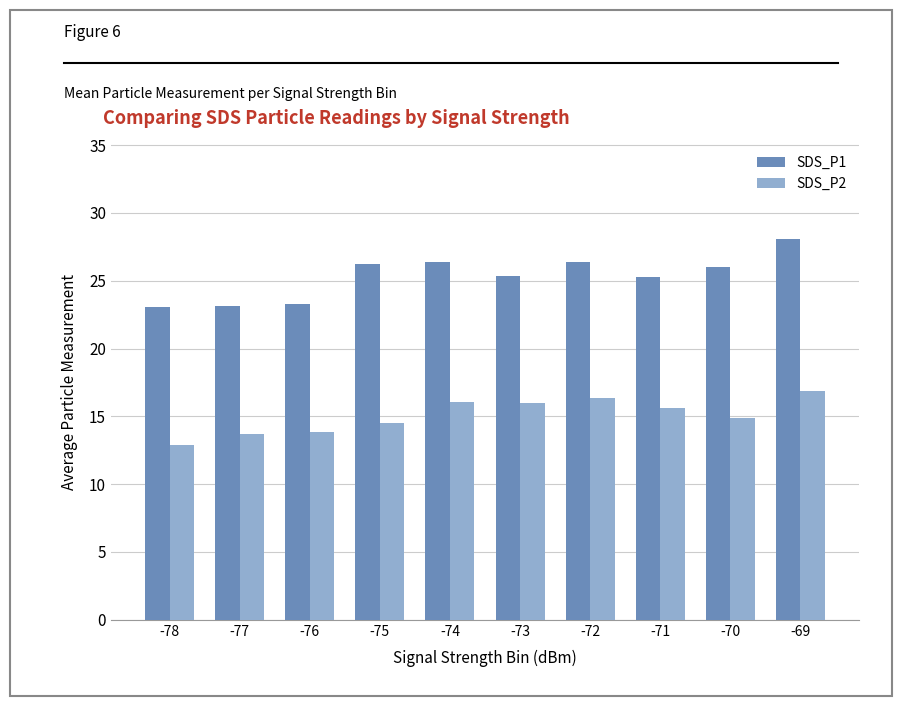

What is the maximum value for SDS_P1?

28.1